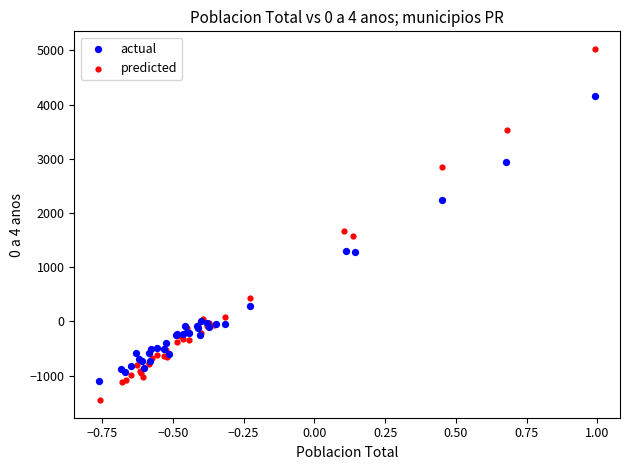

Which series reaches the minimum Y coordinate?

predicted